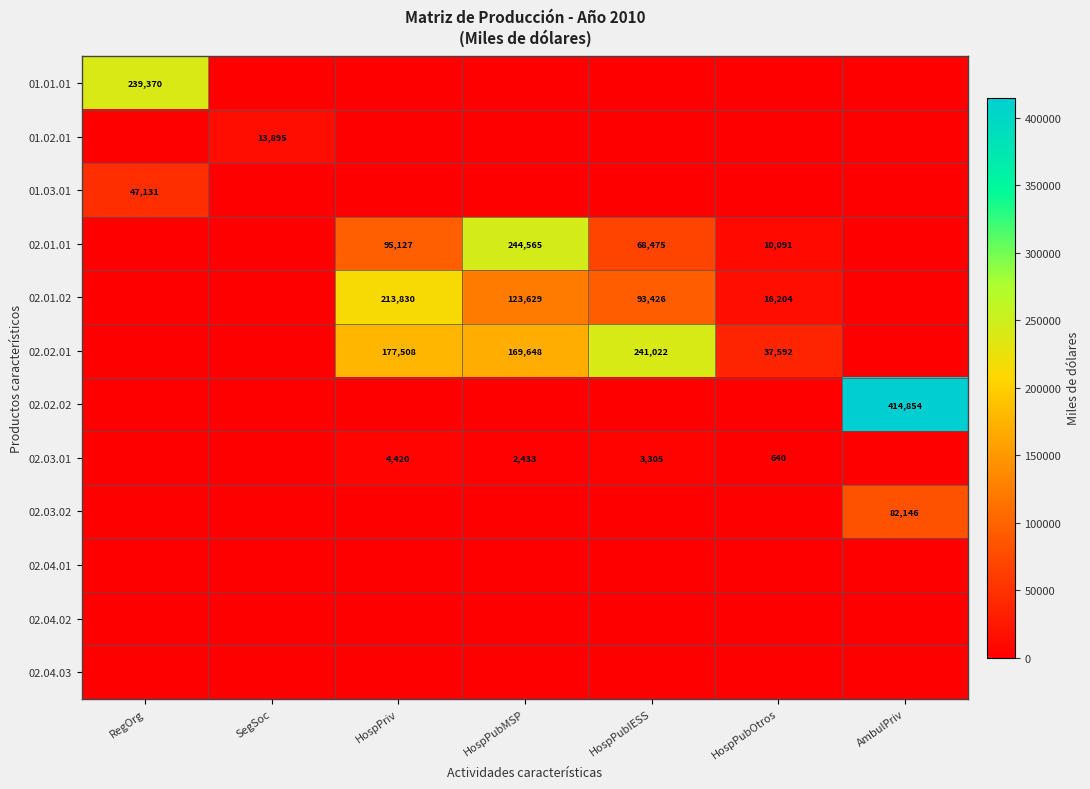

How many data points does each series have?

7